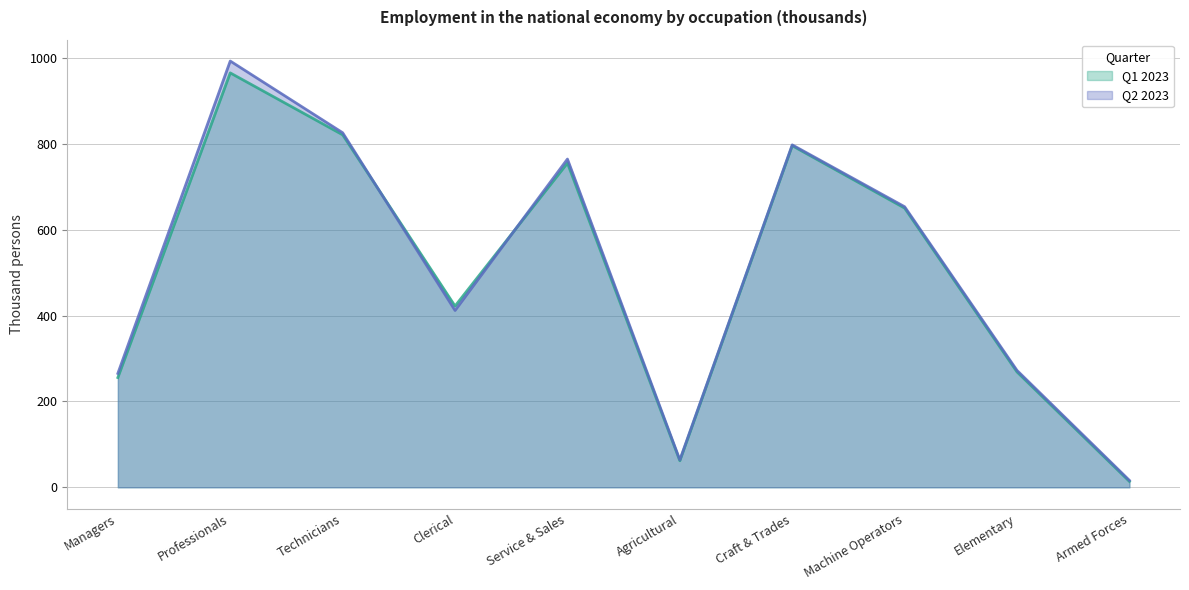

What is the maximum value shown in the chart?

992.8